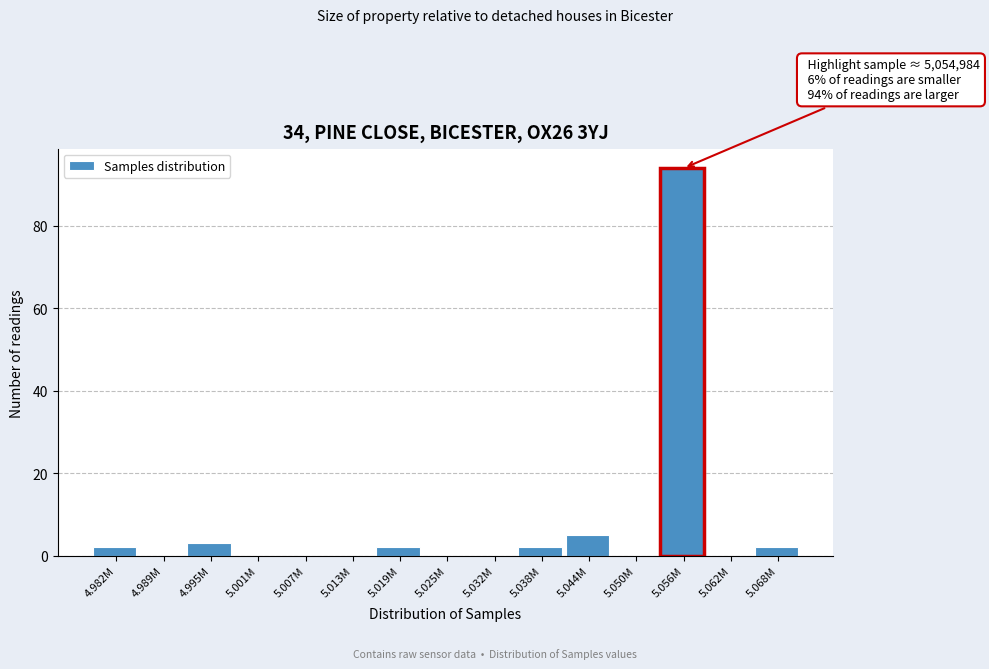

Reading left to right, what are all the values shown in this chart?

4.982M=2	4.989M=0	4.995M=3	5.001M=0	5.007M=0	5.013M=0	5.019M=2	5.025M=0	5.032M=0	5.038M=2	5.044M=5	5.050M=0	5.056M=94	5.062M=0	5.068M=2